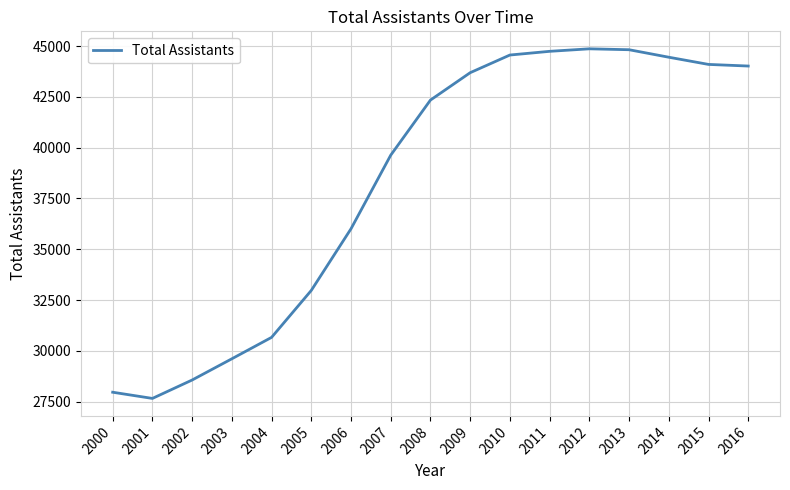

Does the chart have visible grid lines?

Yes